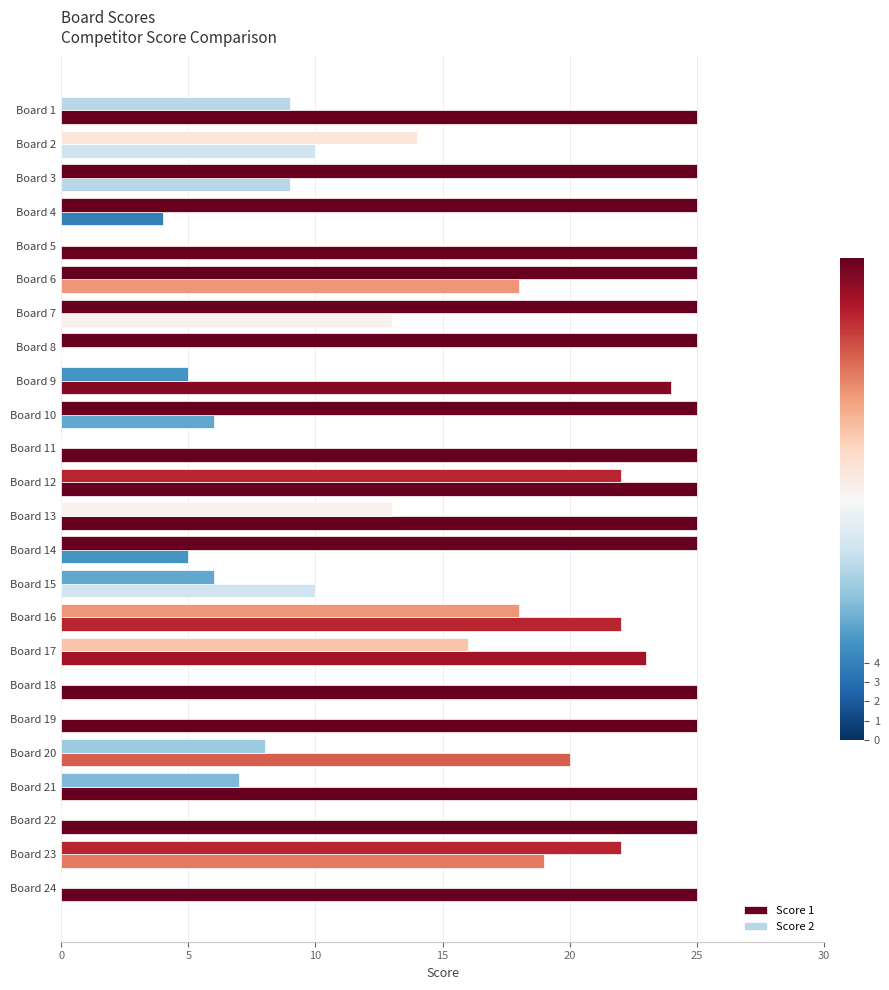

How many categories are shown in the chart?

24